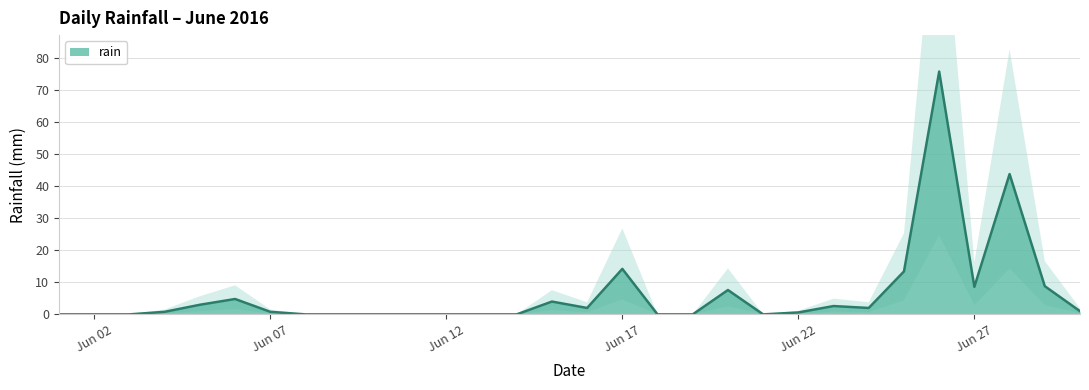

Is it true that the value at 2016-06-13 is 0.0?

True